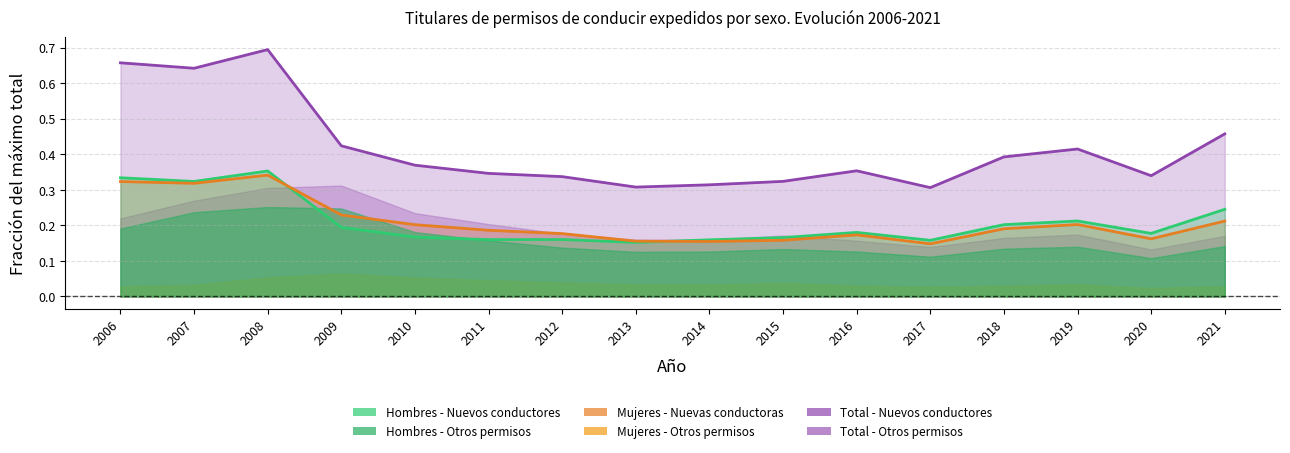

The Total - Nuevos conductores series shows 0.2 at 2006. True or false?

False